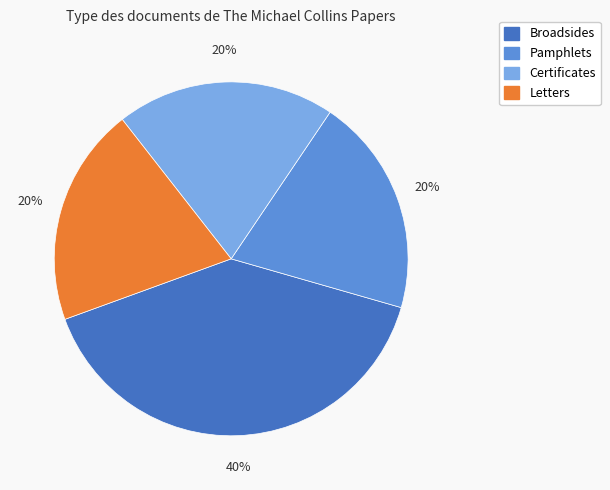

To the nearest percent, what percentage of the pie is Broadsides?

40%